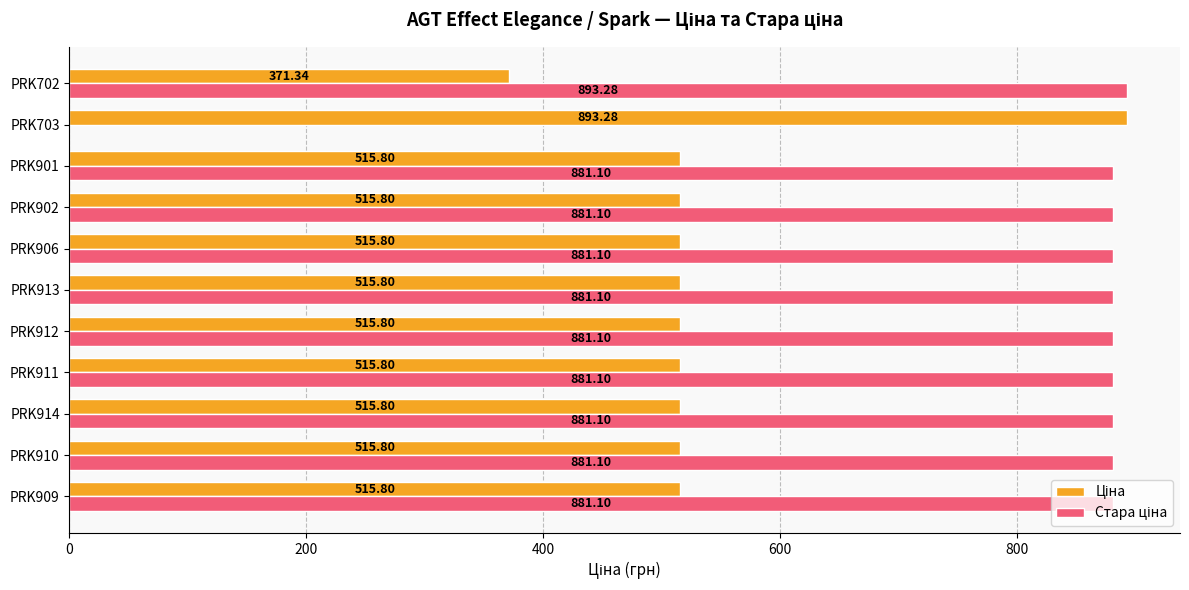

What is the total value across all series at PRK910?

1396.9